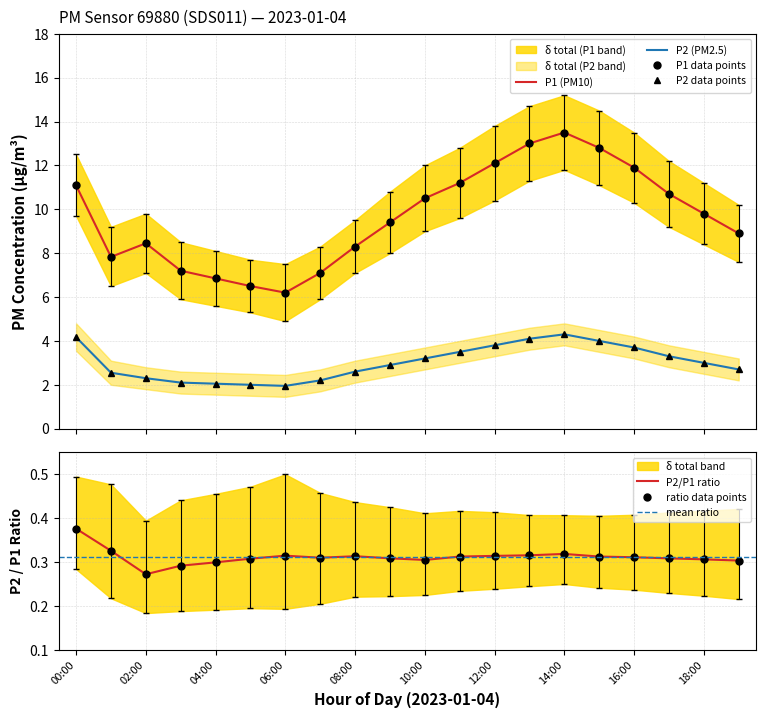

What is the lowest value of the P2_upper series?

1.9